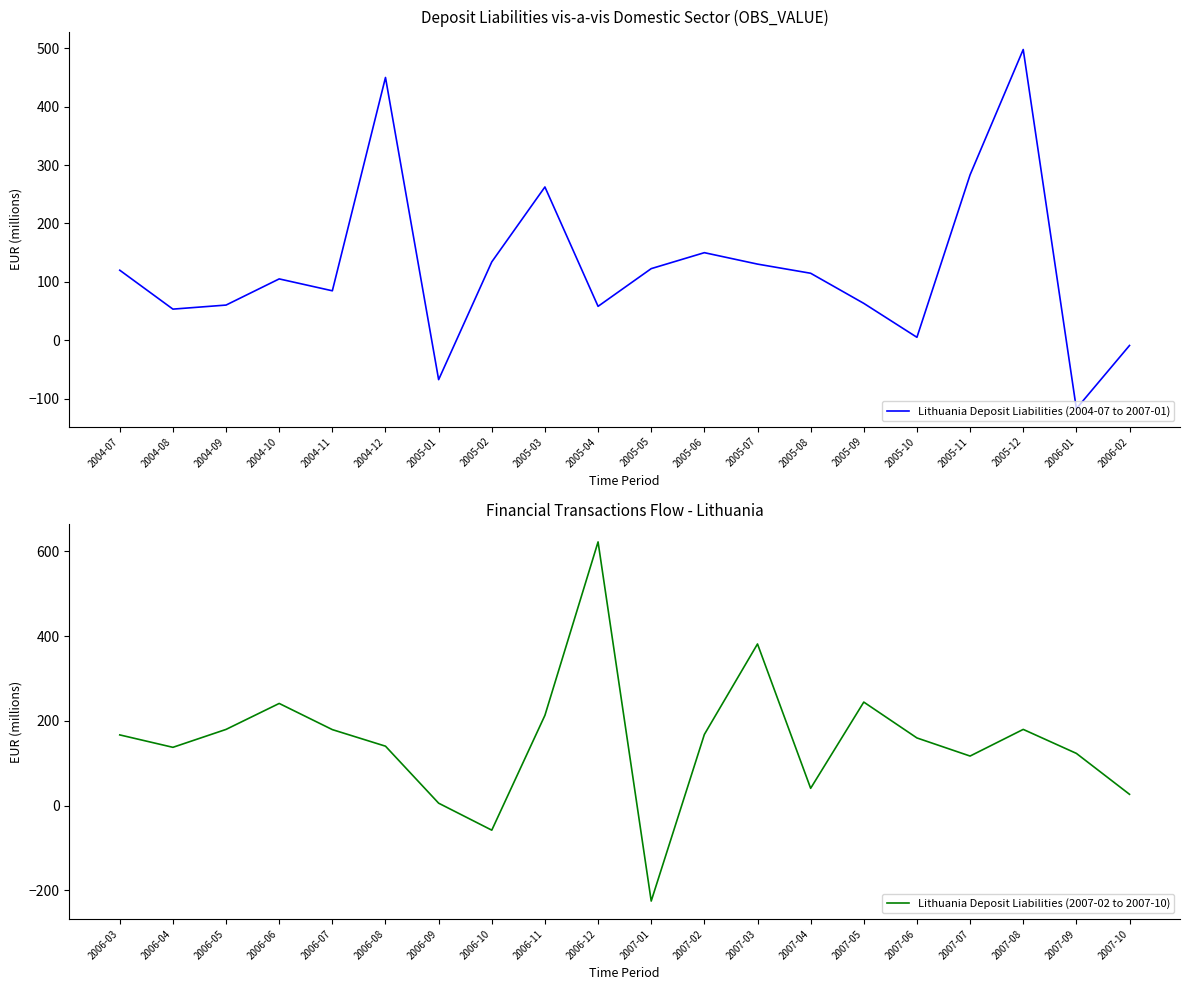

What is the sum of all Lithuania Deposit Liabilities (2007-02 to 2007-10) values?

3048.5